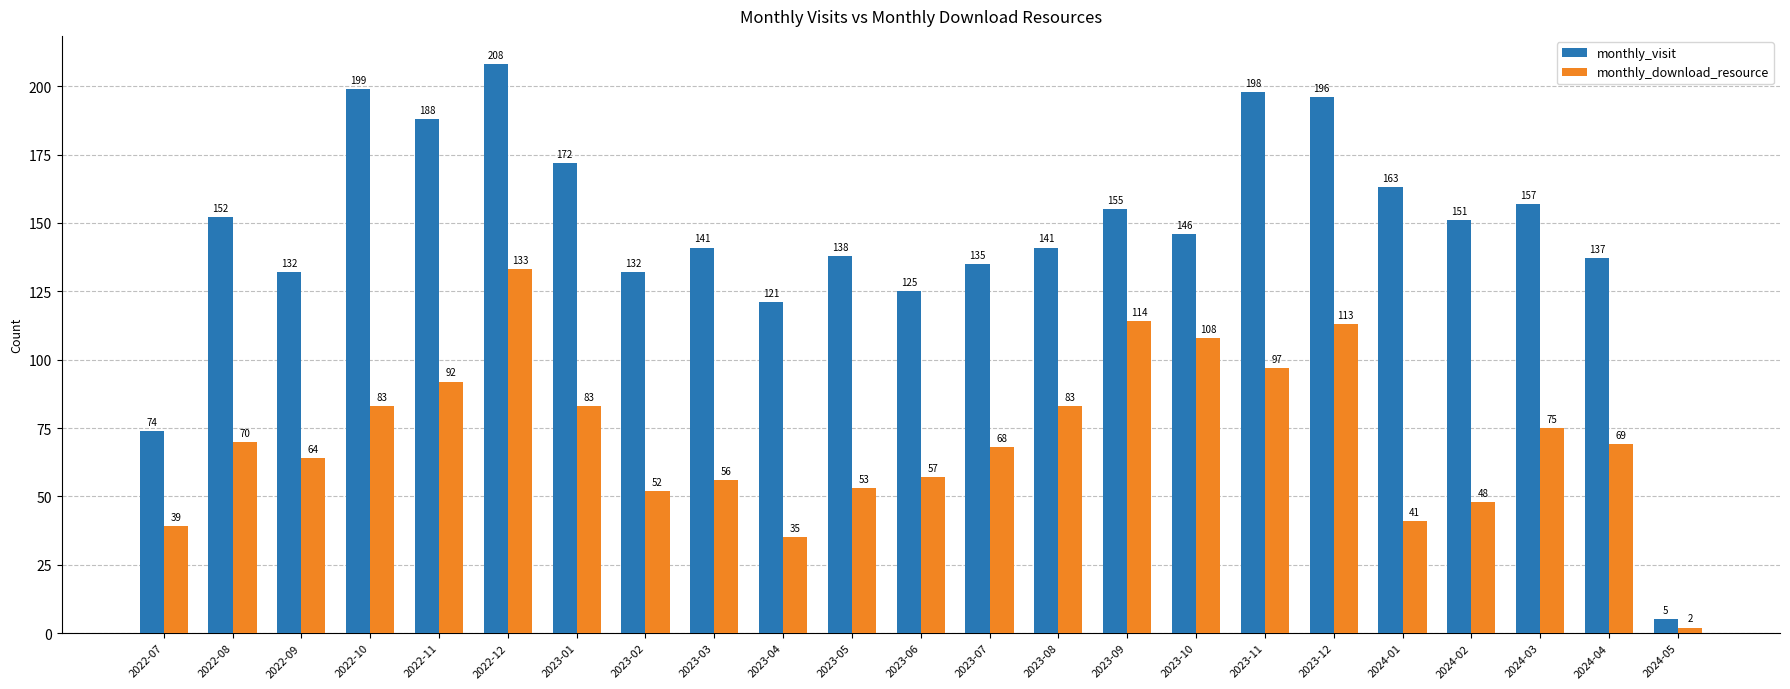

What is the smallest value displayed?

2